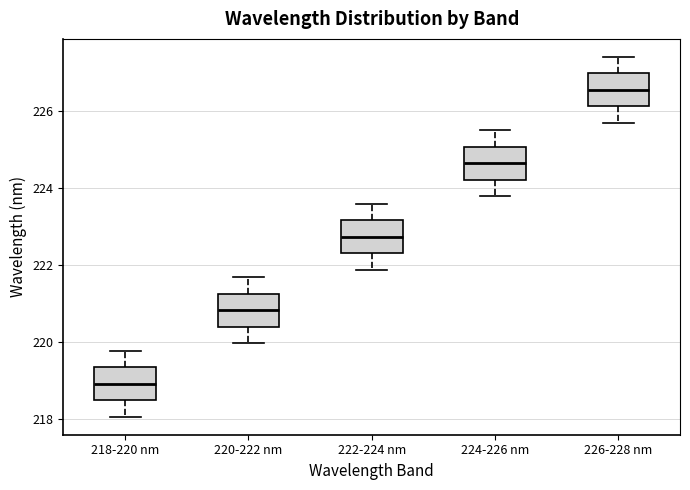

Reading left to right, transcribe this box plot: for each box, give where its median line is, the range the box spans, and where its two whiskers end, as read against the y-axis. The values are not printed on the chart, so give them approximately, as read against the axis.

218-220 nm: median 219.0, box 218.4 to 219.4, whiskers 218.0 to 219.8
220-222 nm: median 220.8, box 220.4 to 221.2, whiskers 220.0 to 221.6
222-224 nm: median 222.8, box 222.4 to 223.2, whiskers 221.8 to 223.6
224-226 nm: median 224.6, box 224.2 to 225.0, whiskers 223.8 to 225.6
226-228 nm: median 226.6, box 226.2 to 227.0, whiskers 225.6 to 227.4